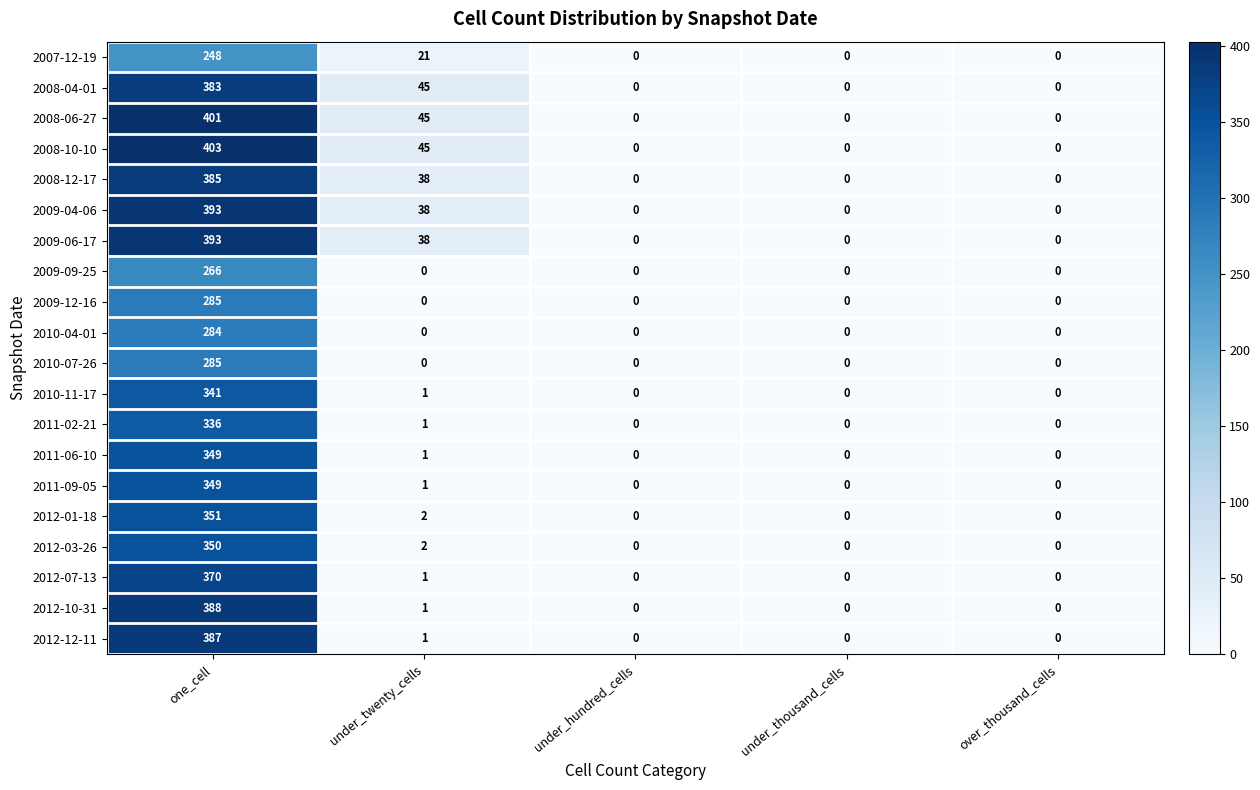

Which series has the widest spread of values?

2008-10-10